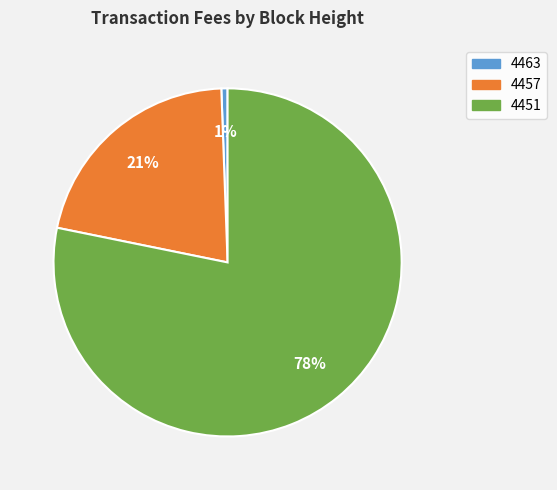

To the nearest percent, what is the combined percentage of 4457 and 4463?

22%